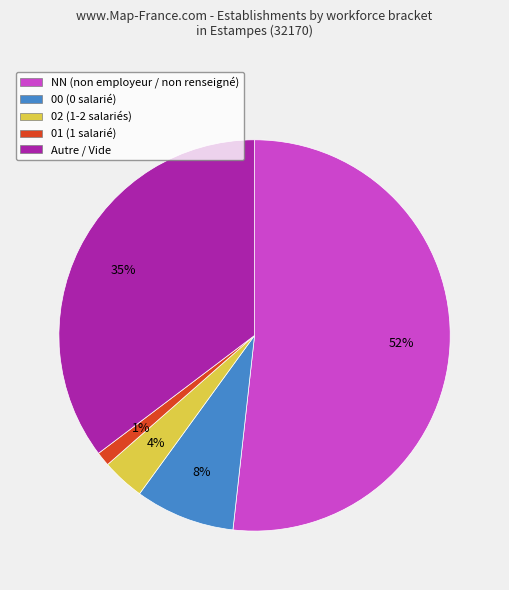

How many slices are in this pie chart?

5